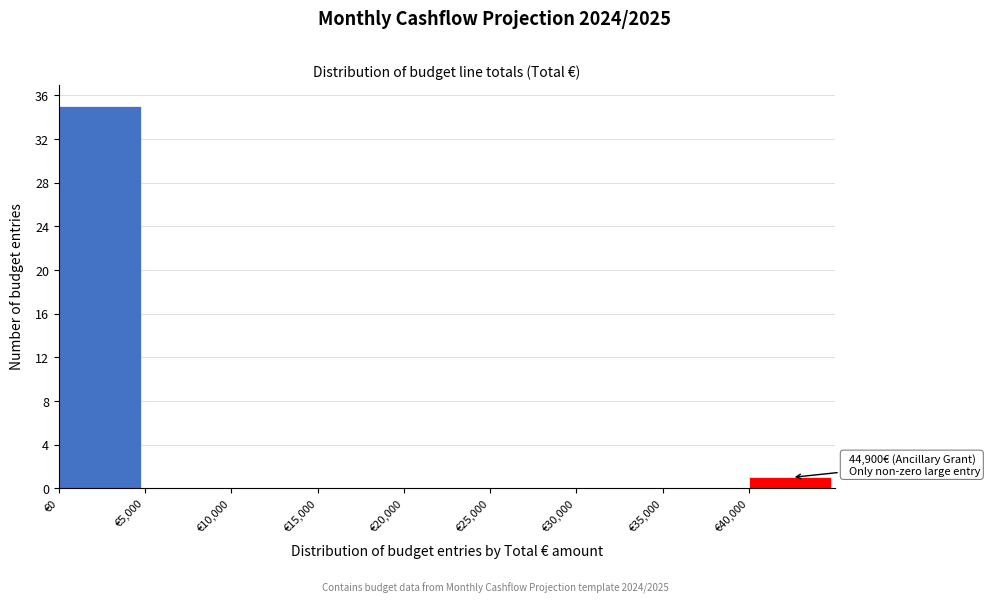

Over which range of the x-axis is the bar tallest?

0 to 5000